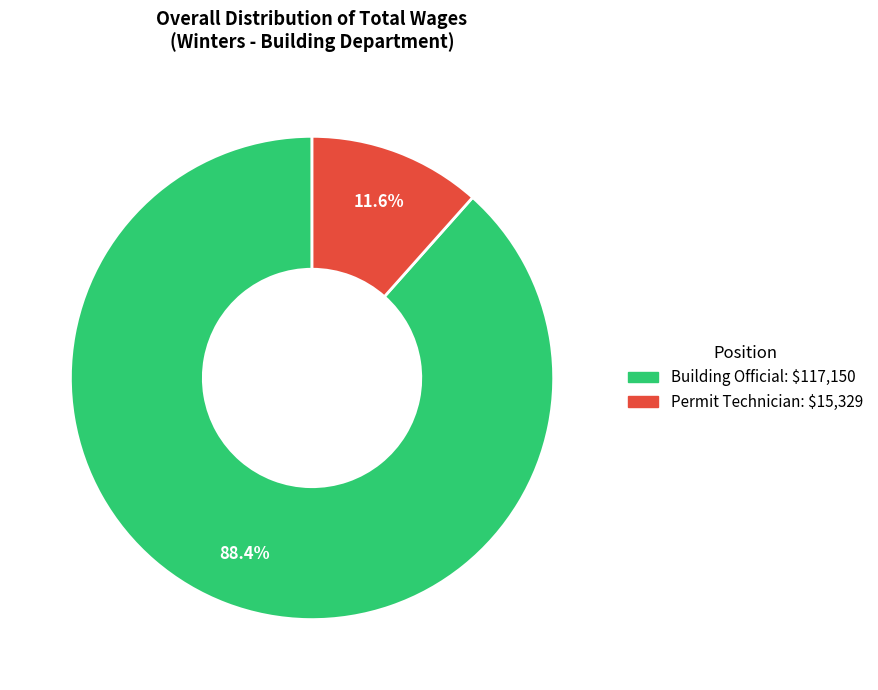

Rank the categories by value from highest to lowest.

Building Official, Permit Technician